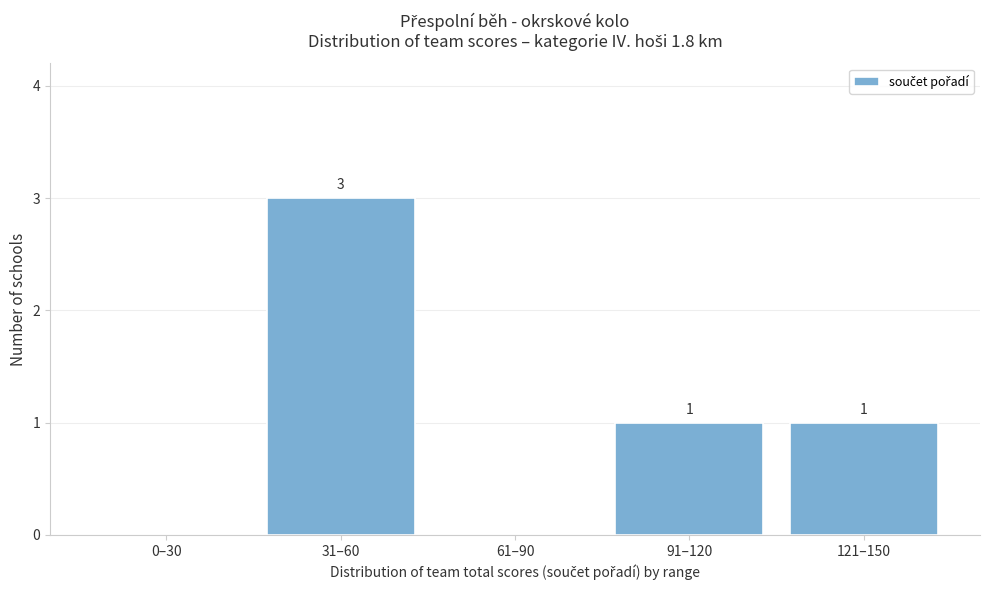

Reading right to left, transcribe all the data shown in this chart.

121–150=1	91–120=1	61–90=0	31–60=3	0–30=0